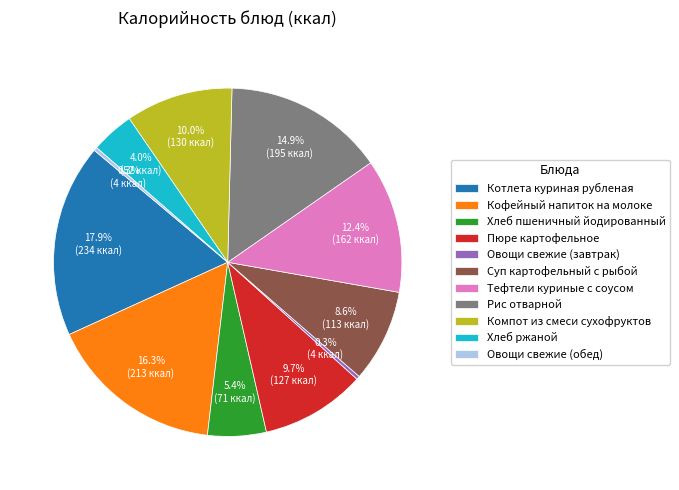

What percentage is the Рис отварной slice, to the nearest percent?

15%